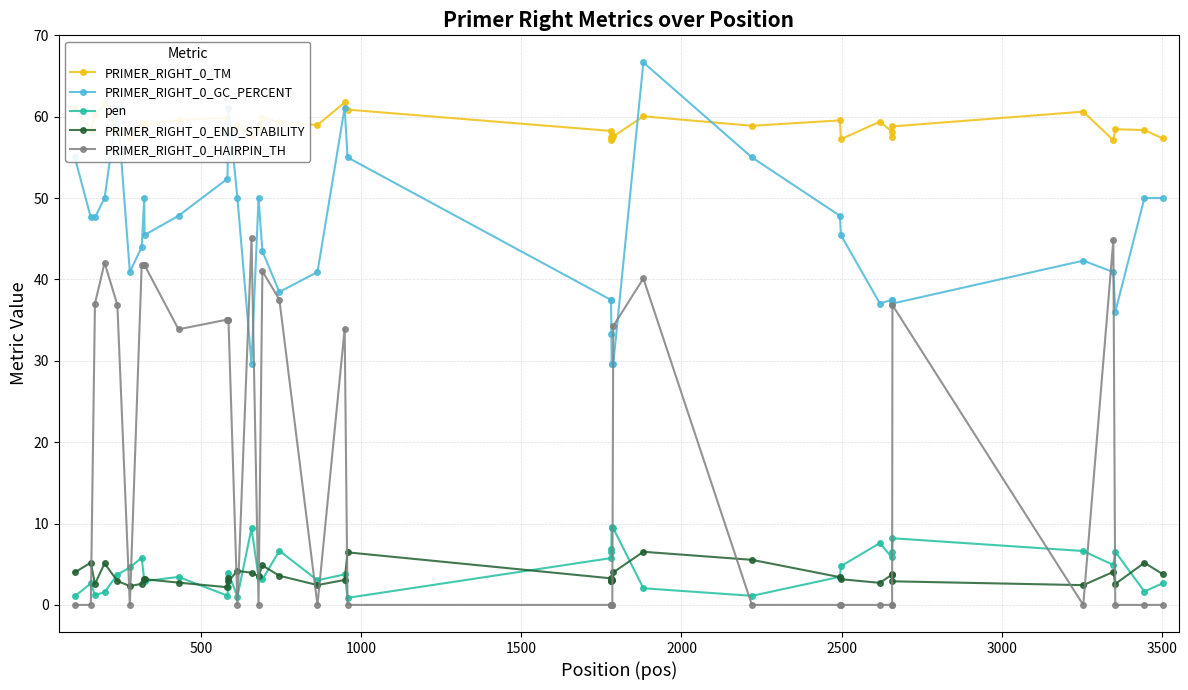

What is the highest value of the PRIMER_RIGHT_0_END_STABILITY series?

6.5